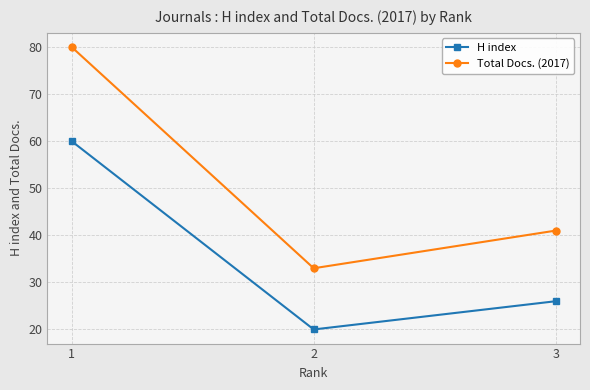

List the labels in order of Total Docs. (2017) value, smallest first.

2, 3, 1